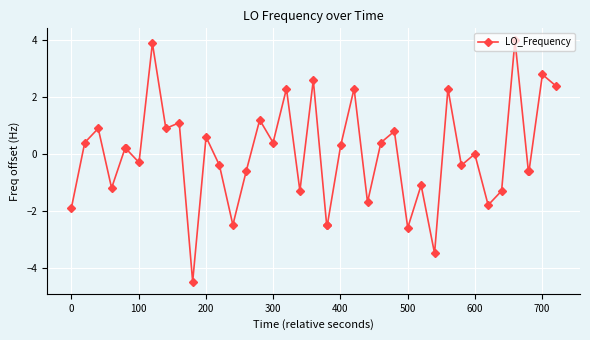

What is the value of the 40th point from the left?

2.4